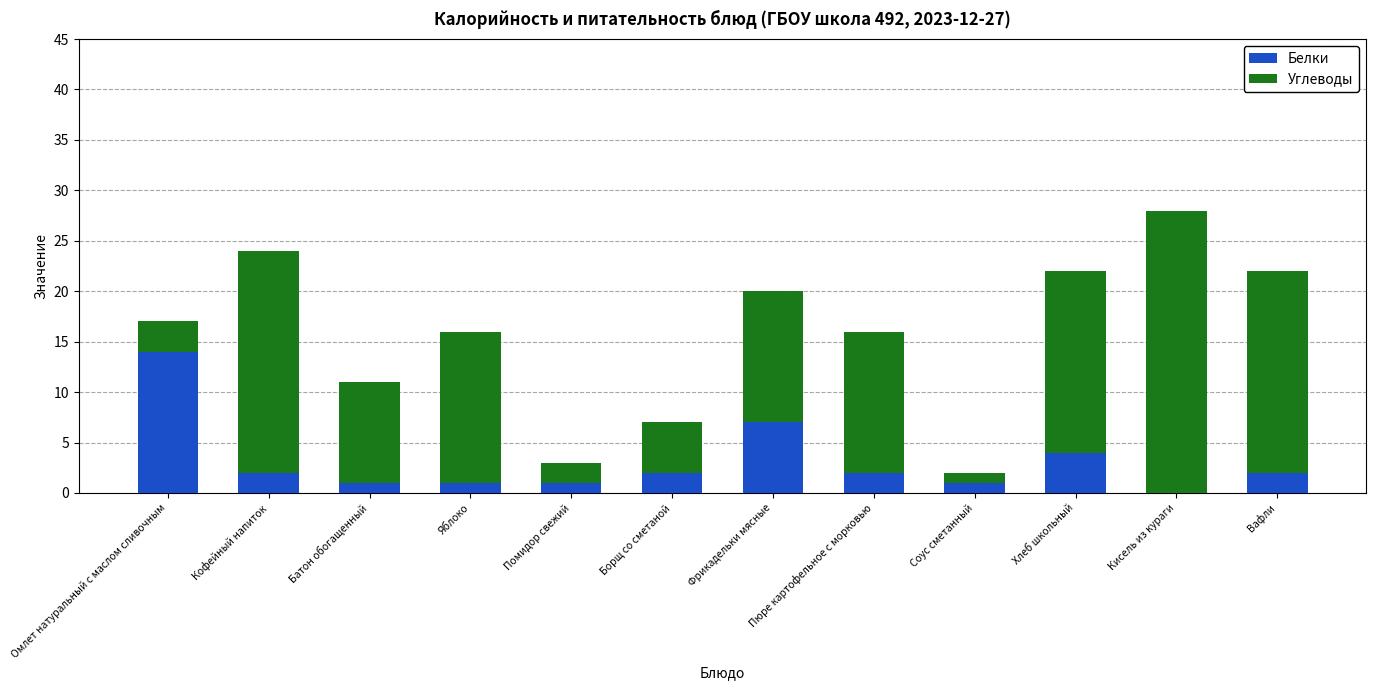

What is the total value across all series at Кисель из кураги?

28